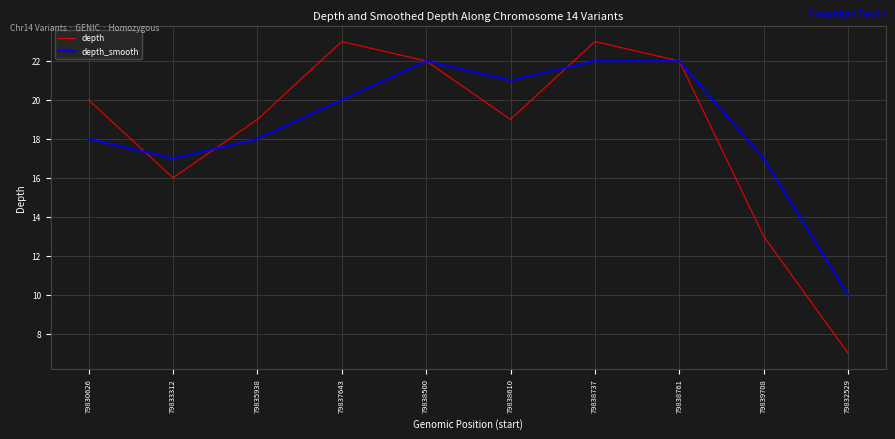

Which series has the largest total across all categories?

depth_smooth